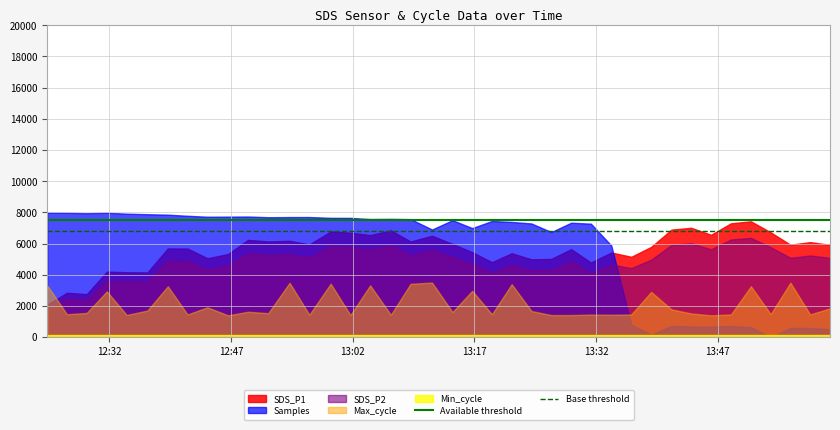

What is the lowest value of the Available threshold series?

7500